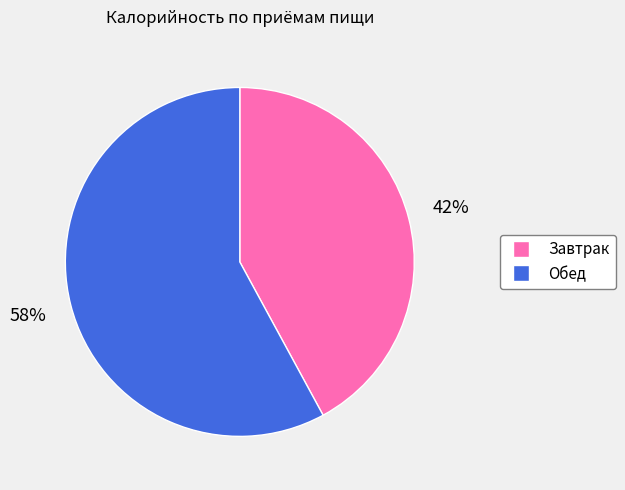

Is there any slice that represents more than half of the pie?

Yes